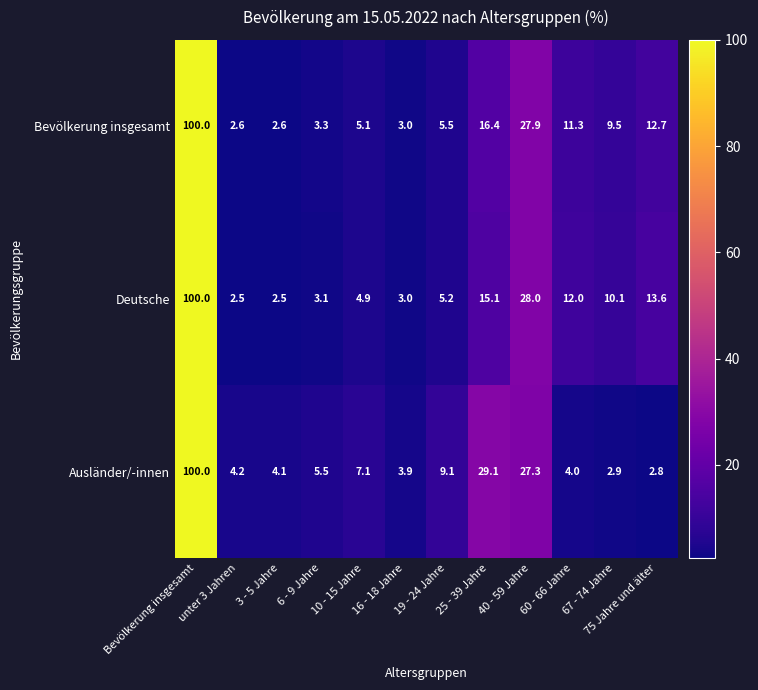

What is the difference between the Ausländer/-innen values at Bevölkerung insgesamt and 75 Jahre und älter?

97.2